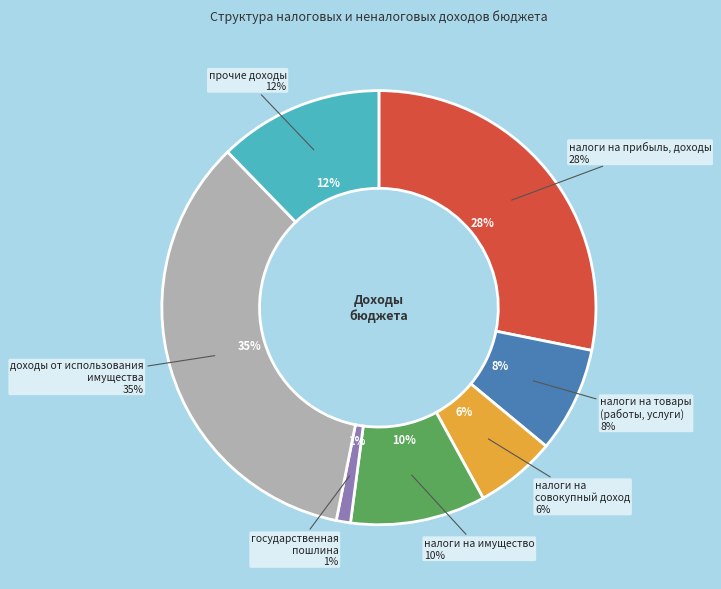

What portion of the pie excludes ДОХОДЫ ОТ ИСПОЛЬЗОВАНИЯ ИМУЩЕСТВА?

65.4%